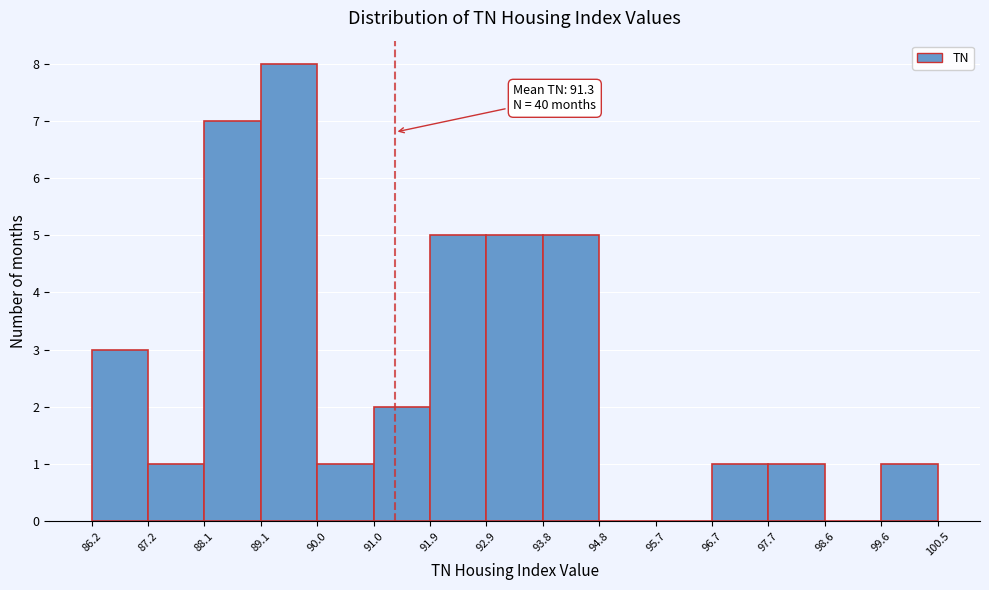

Over which range of the x-axis is the bar tallest?

89.1 to 90.0